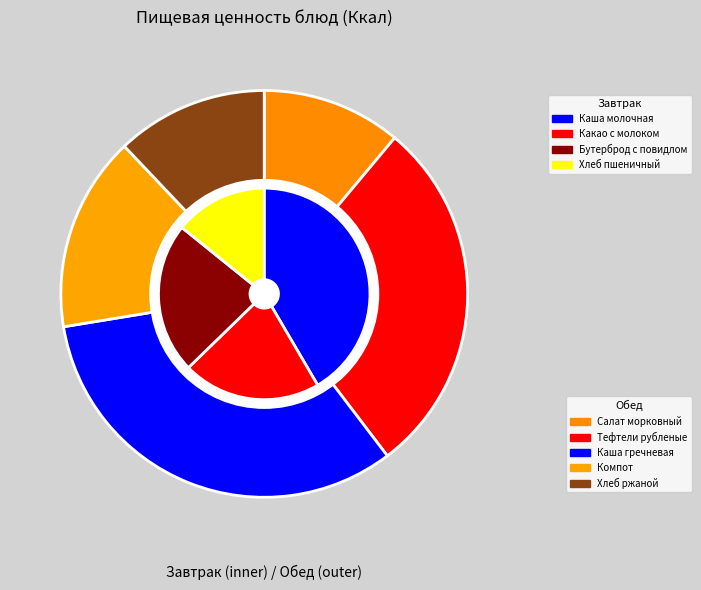

Which category has the smallest portion of the pie?

Салат морковный